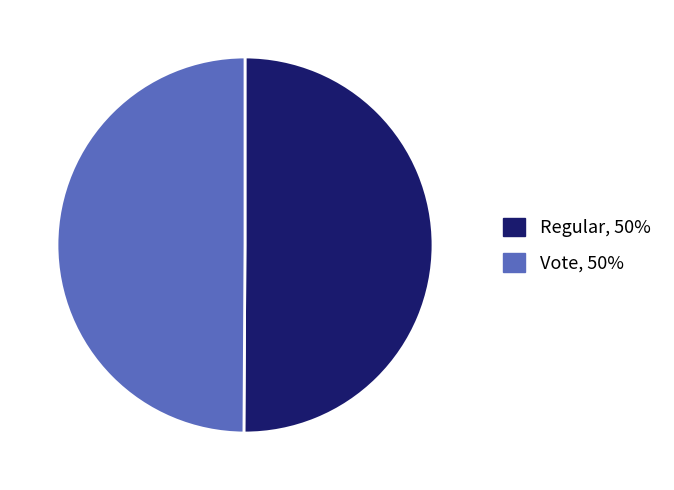

Do Vote and Regular together represent more than half of the pie?

Yes